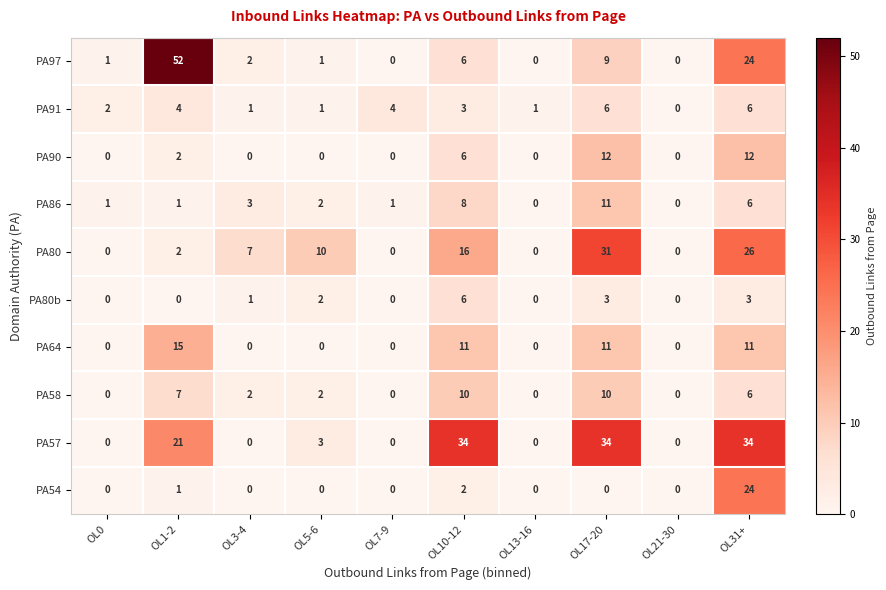

Which series has the largest range (max minus min)?

PA97